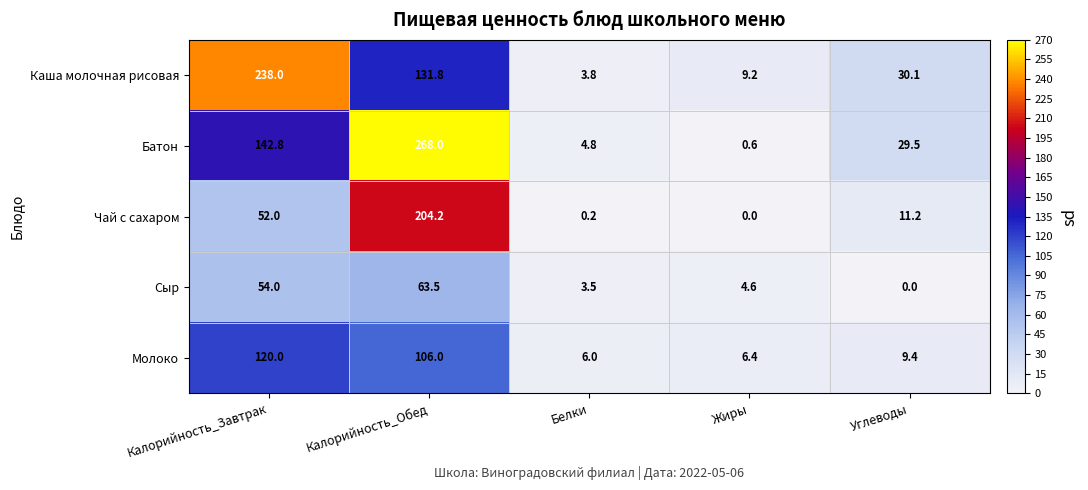

At how many categories does at least one series exceed 81?

2